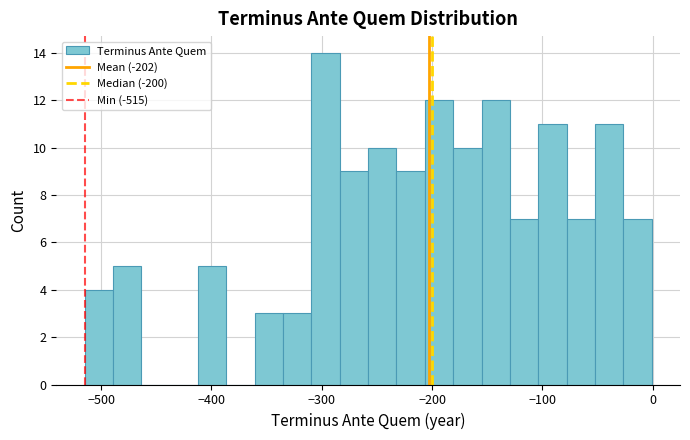

Read against the x-axis, roughly where is the centre of the tallest bar?

-300